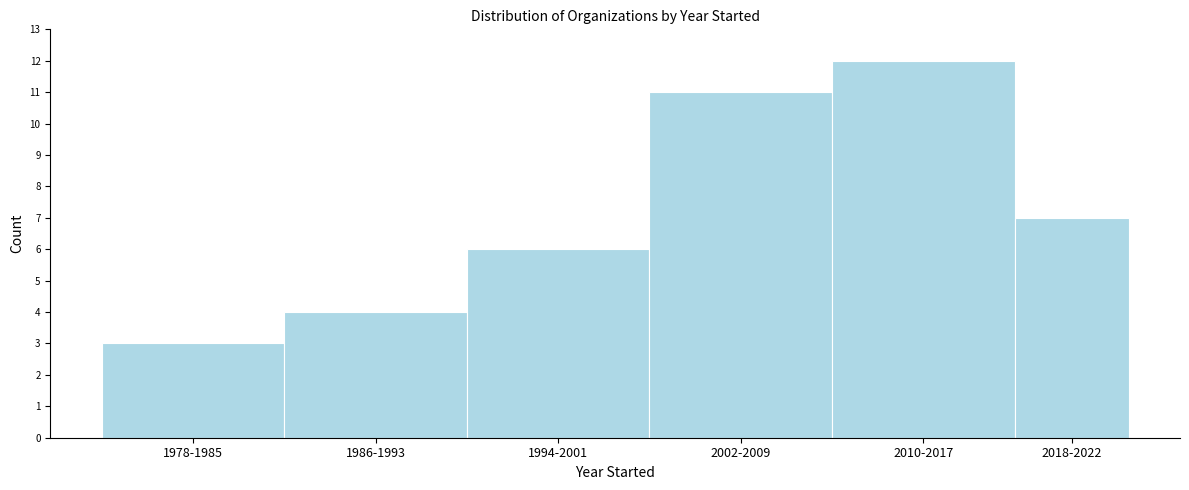

Reading left to right, transcribe all the data shown in this chart.

3	4	6	11	12	7